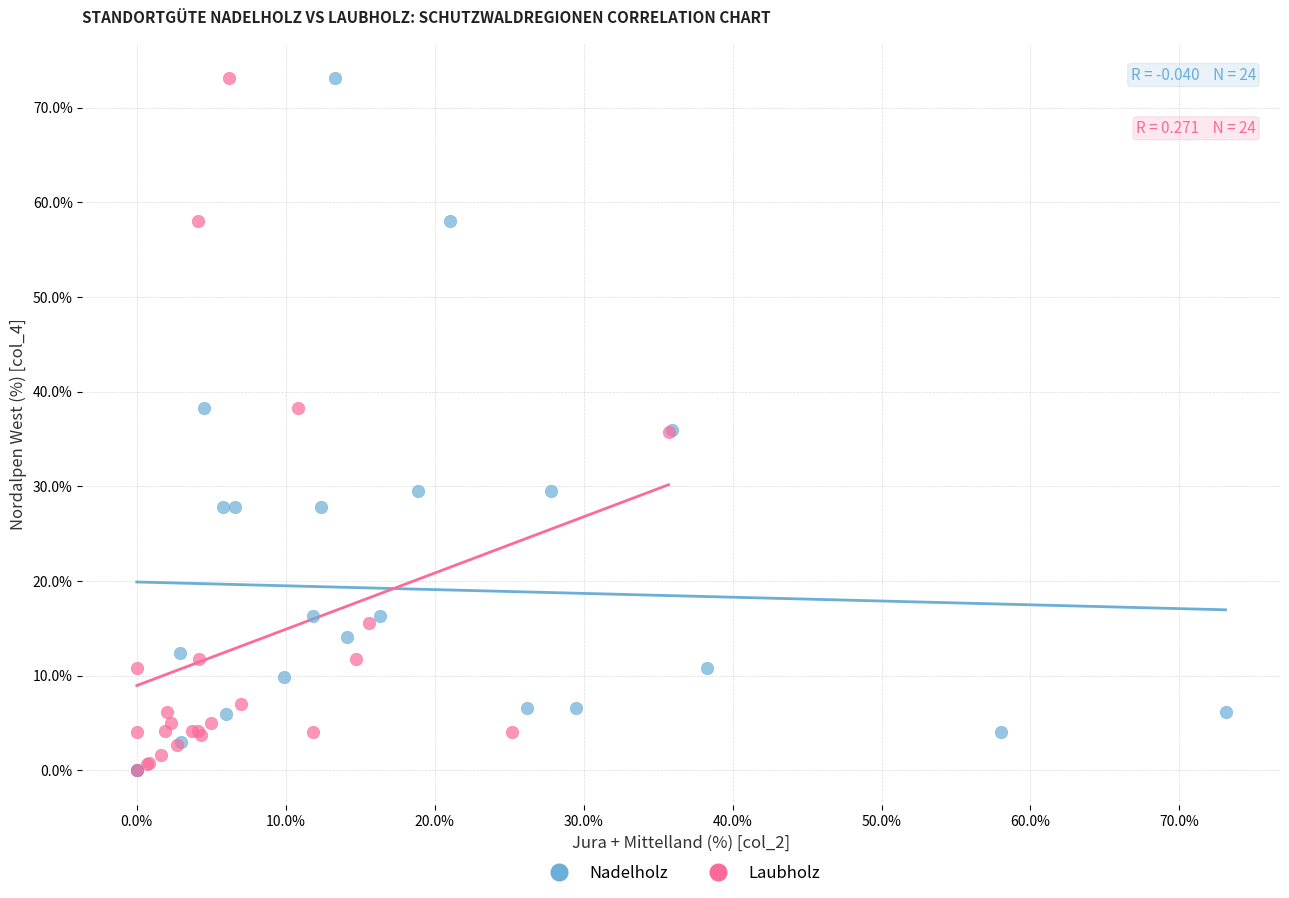

What are all the series names shown in the legend?

Nadelholz, Laubholz